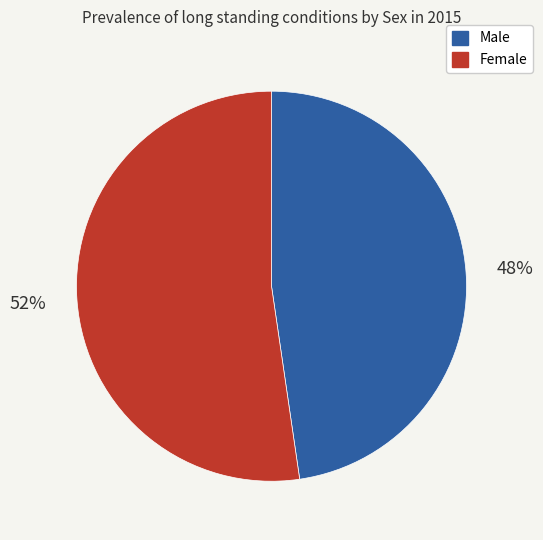

True or false: Female accounts for 67% of the total.

False